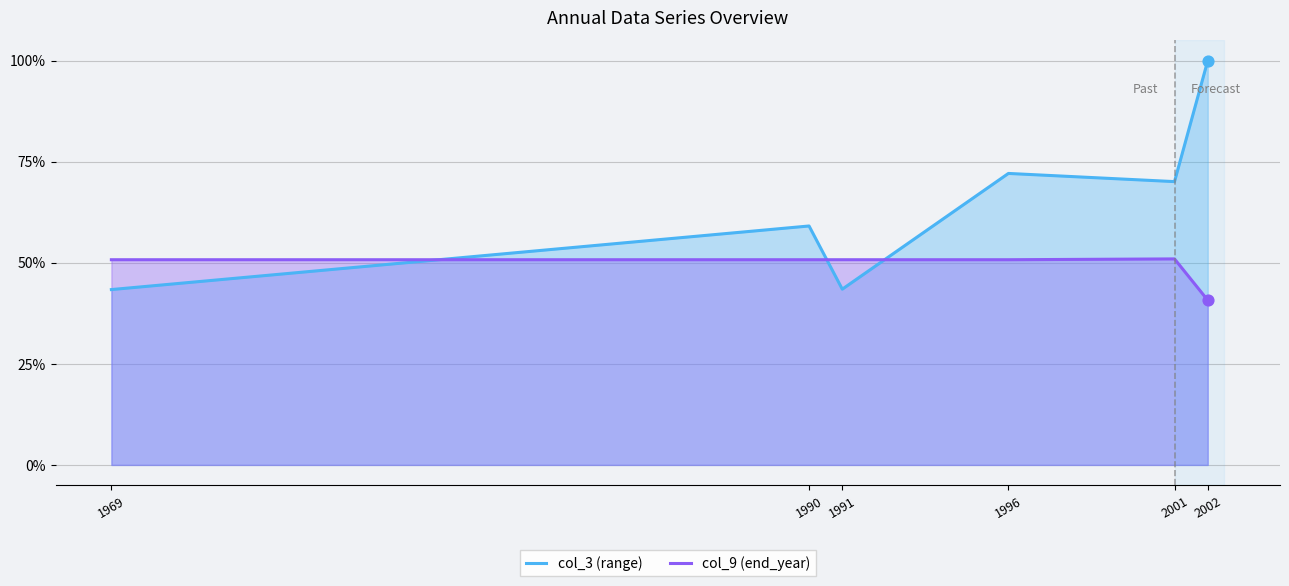

Which series has the largest Y range (max minus min)?

col_3 (range)